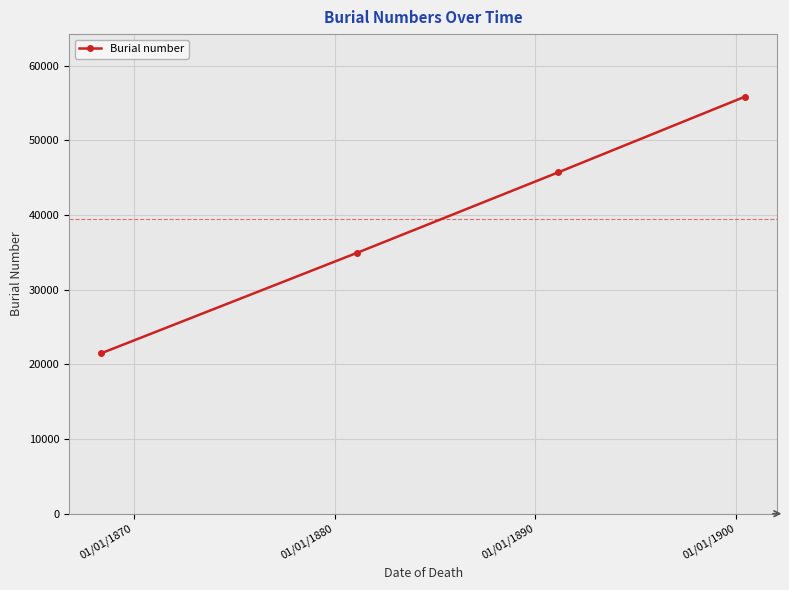

True or false: there are more than 2 points higher than both neighbors.

False